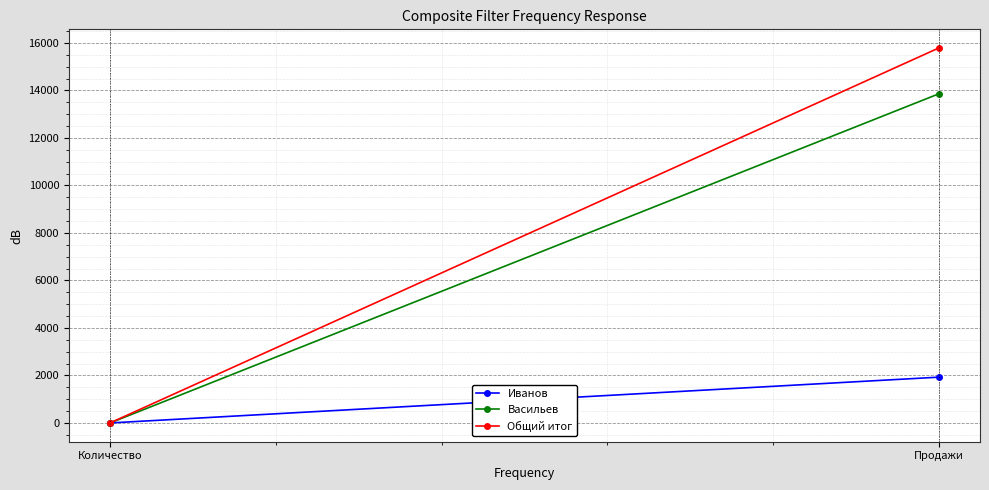

Which series has the largest range (max minus min)?

Общий итог